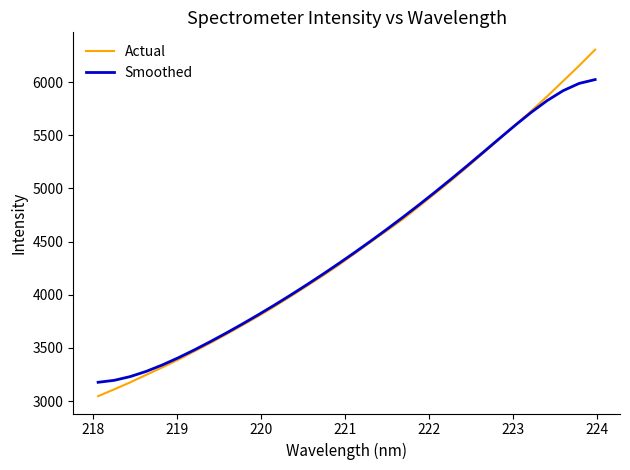

What is the greatest value displayed?

6304.5